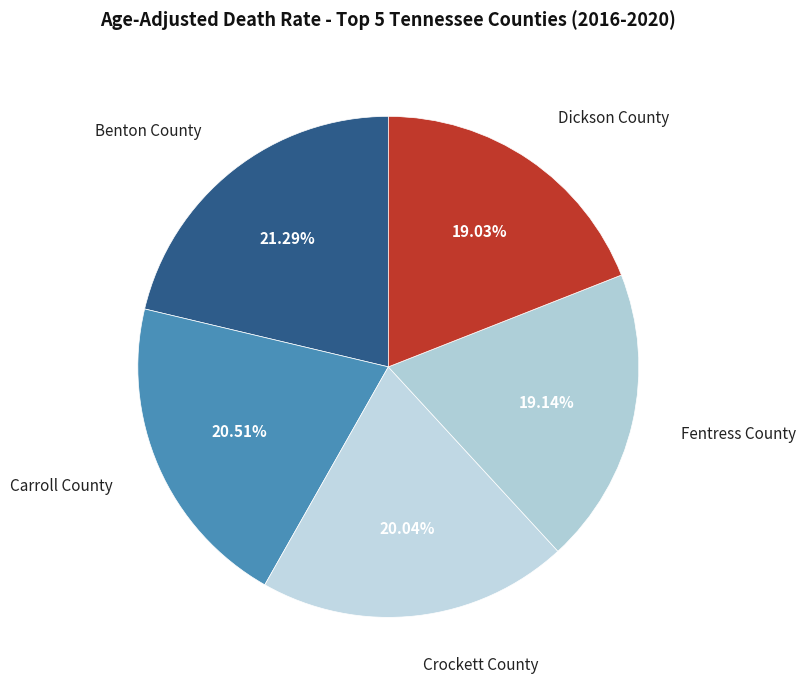

Which slice is the largest?

Benton County